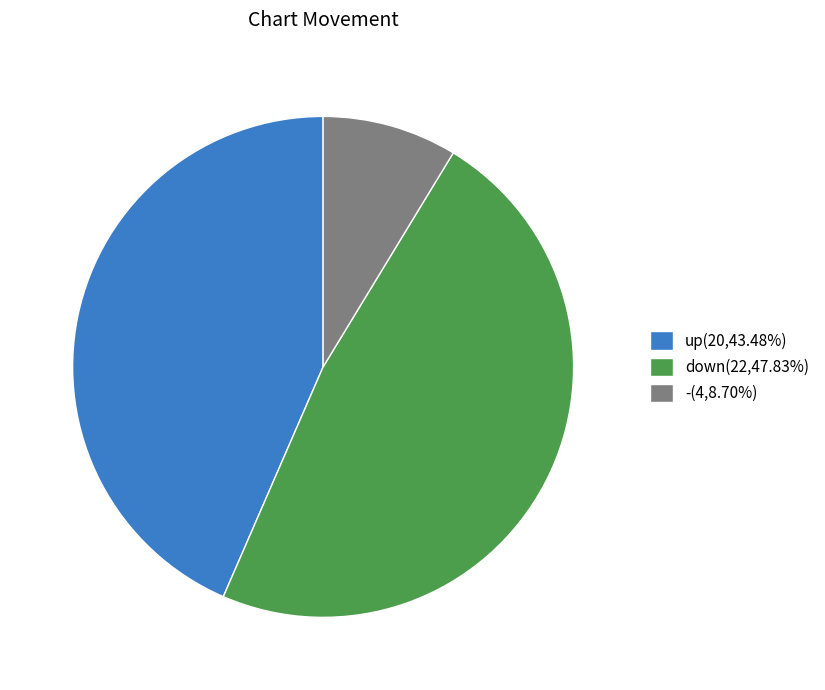

Rank the categories by value from highest to lowest.

down, up, -